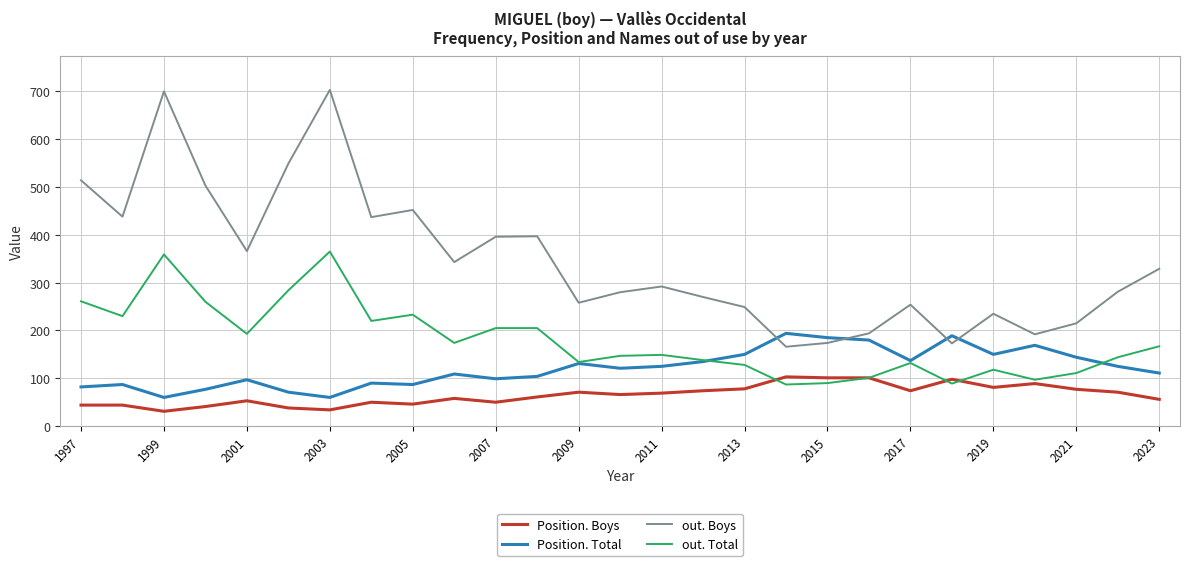

Which series has the largest range (max minus min)?

out. Boys